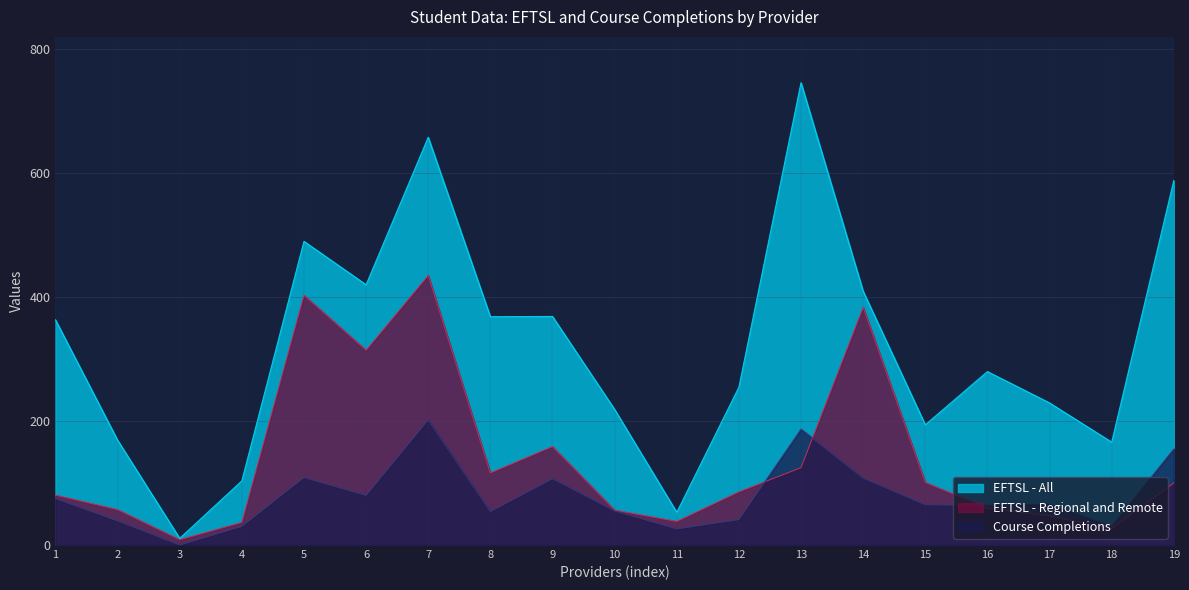

Which series has the widest spread of values?

EFTSL - All